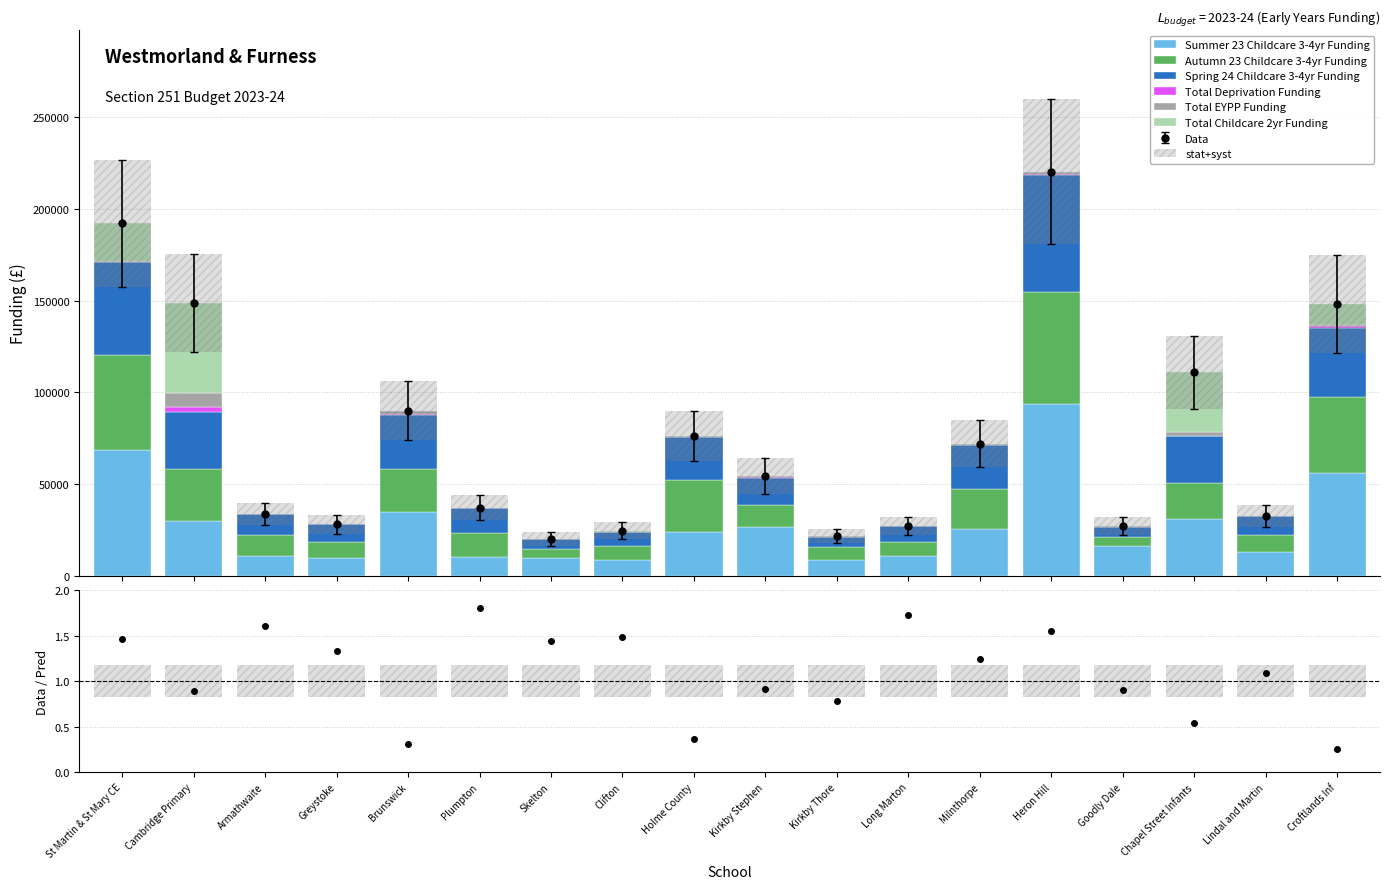

At which label does Summer 23 Childcare 3-4yr Funding reach its minimum?

Clifton